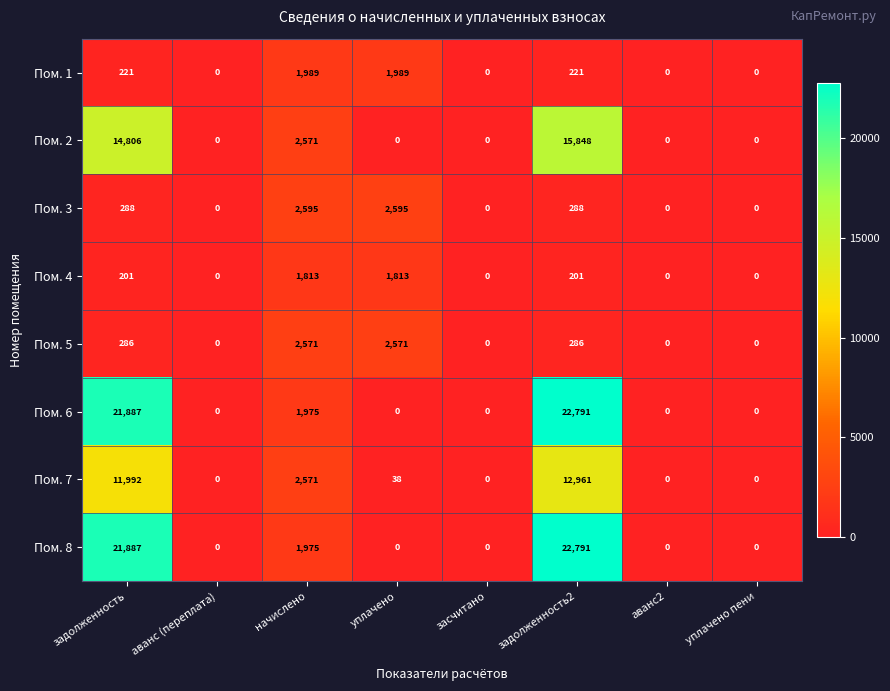

What is the total value across all series at начислено?

18060